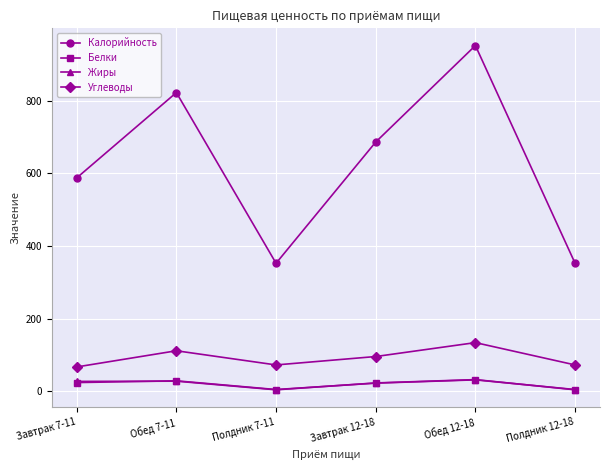

Does the chart display data point markers on the line(s)?

Yes